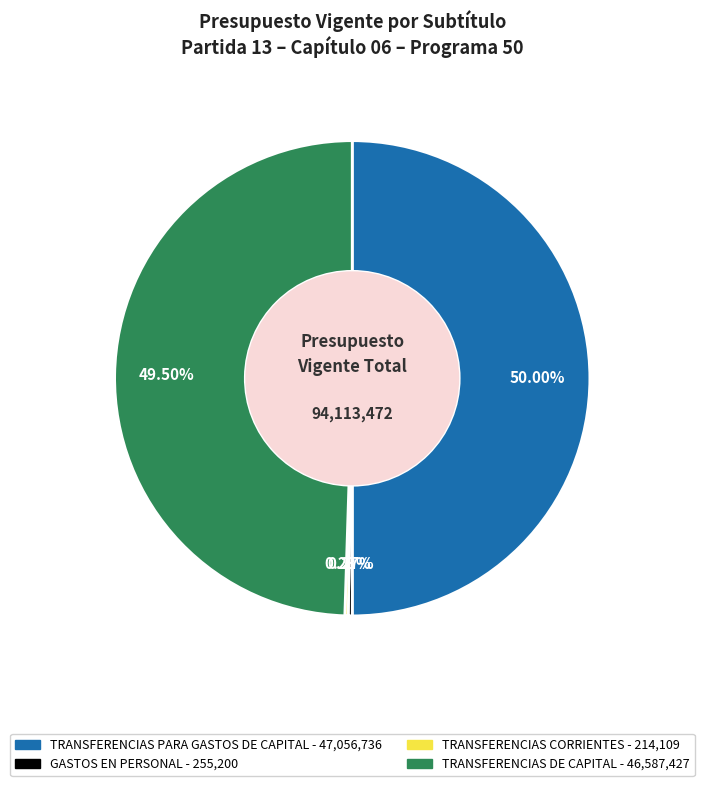

What is the ratio of the value at TRANSFERENCIAS PARA GASTOS DE CAPITAL to the value at TRANSFERENCIAS DE CAPITAL?

1.0